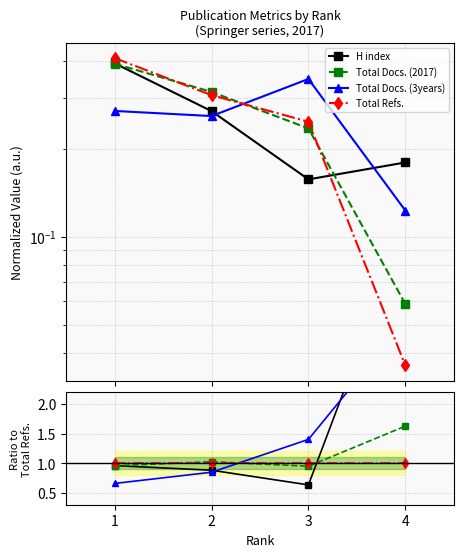

True or false: Total Docs. (3years) has more than 2 points higher than both neighbors.

False